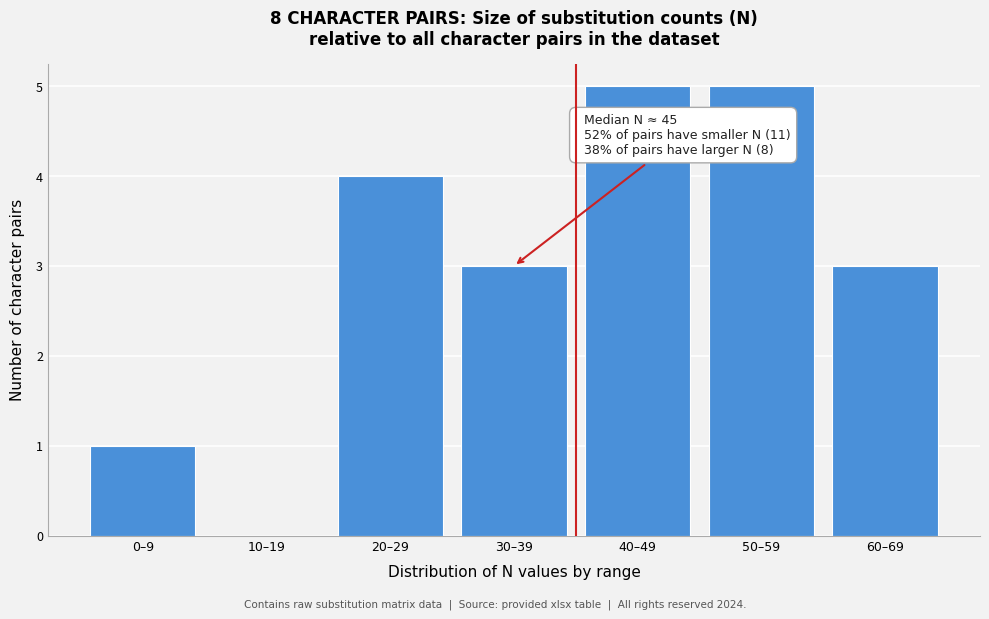

Reading right to left, list all the values displayed in this chart.

60–69=3	50–59=5	40–49=5	30–39=3	20–29=4	10–19=0	0–9=1